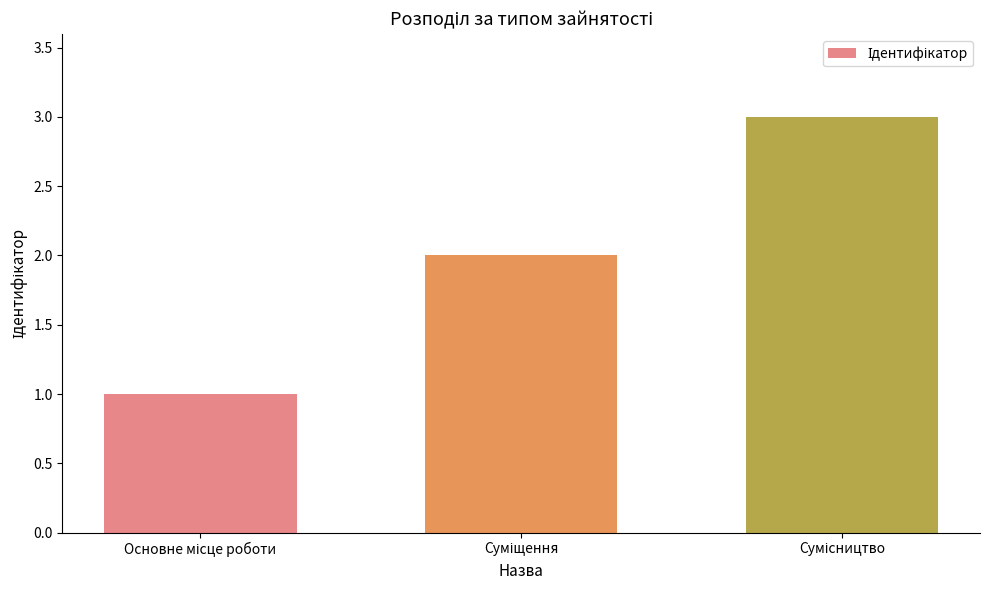

What is the greatest value displayed?

3